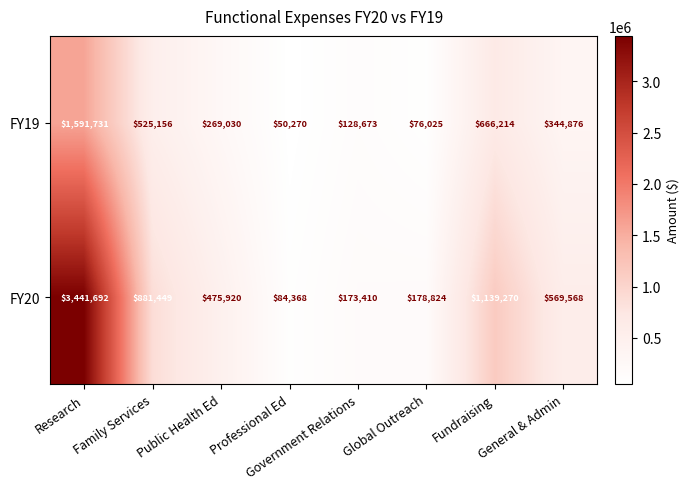

The FY19 series shows 436834 at Public Health Ed. True or false?

False